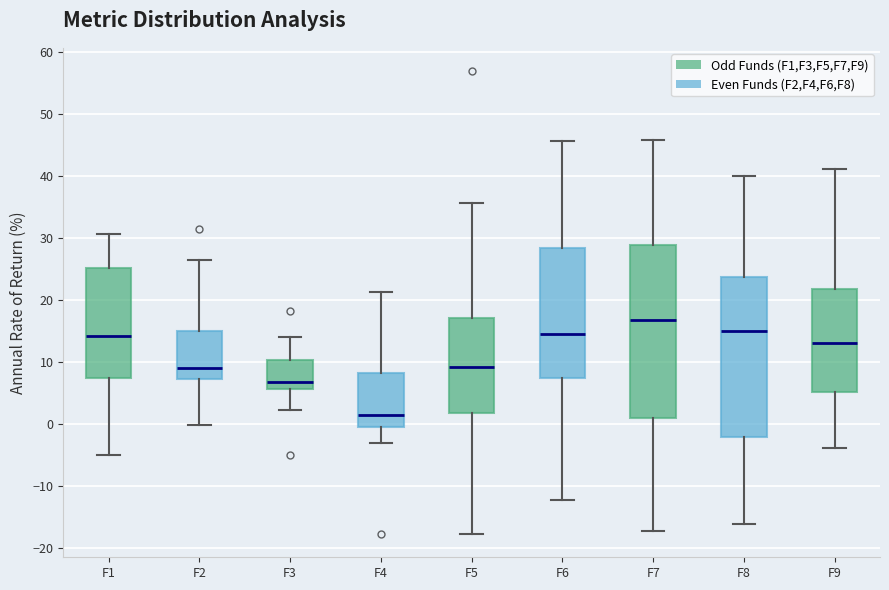

Reading left to right, transcribe this box plot: for each box, give where its median line is, the range the box spans, and where its two whiskers end, as read against the y-axis. The values are not printed on the chart, so give them approximately, as read against the axis.

F1: median 14, box 7 to 25, whiskers -5 to 31
F2: median 9, box 7 to 15, whiskers 0 to 26
F3: median 7, box 6 to 10, whiskers 2 to 14
F4: median 2, box 0 to 8, whiskers -3 to 21
F5: median 9, box 2 to 17, whiskers -18 to 36
F6: median 15, box 7 to 28, whiskers -12 to 46
F7: median 17, box 1 to 29, whiskers -17 to 46
F8: median 15, box -2 to 24, whiskers -16 to 40
F9: median 13, box 5 to 22, whiskers -4 to 41